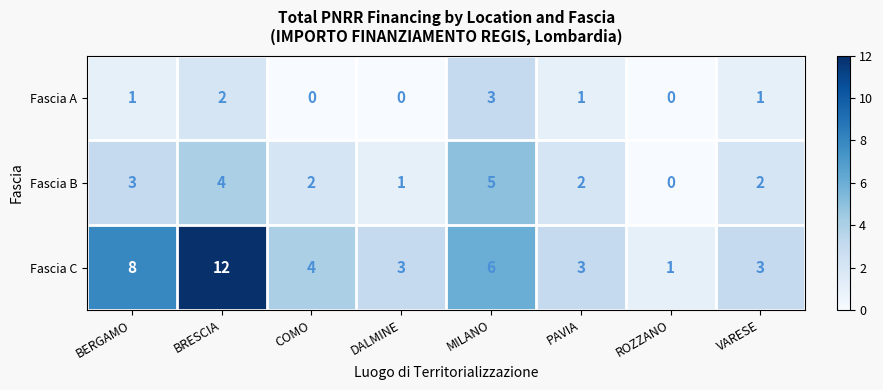

The value of Fascia C at PAVIA is 3. True or false?

True